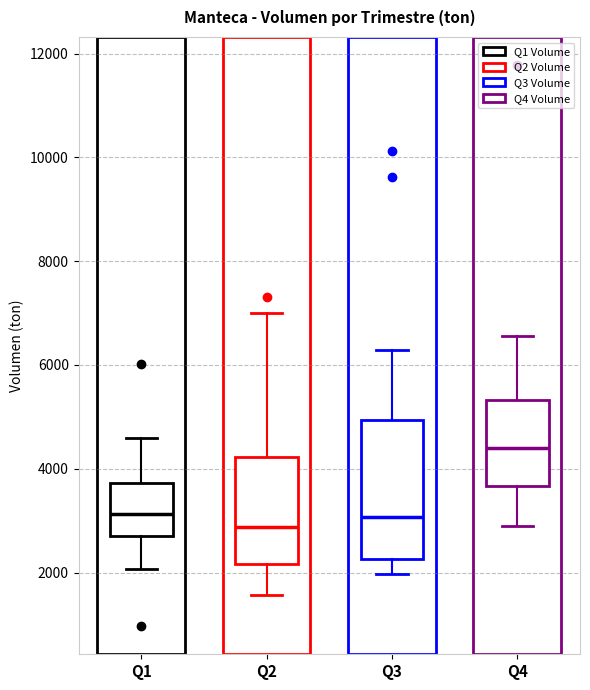

Reading left to right, read every box against the y-axis: the position of its median line, the range the box covers, and the ends of its whiskers. The values are not printed on the chart, so give them approximately, as read against the axis.

Q1: median 3200, box 2600 to 3800, whiskers 2000 to 4600
Q2: median 2800, box 2200 to 4200, whiskers 1600 to 7000
Q3: median 3000, box 2200 to 5000, whiskers 2000 to 6200
Q4: median 4400, box 3600 to 5400, whiskers 2800 to 6600